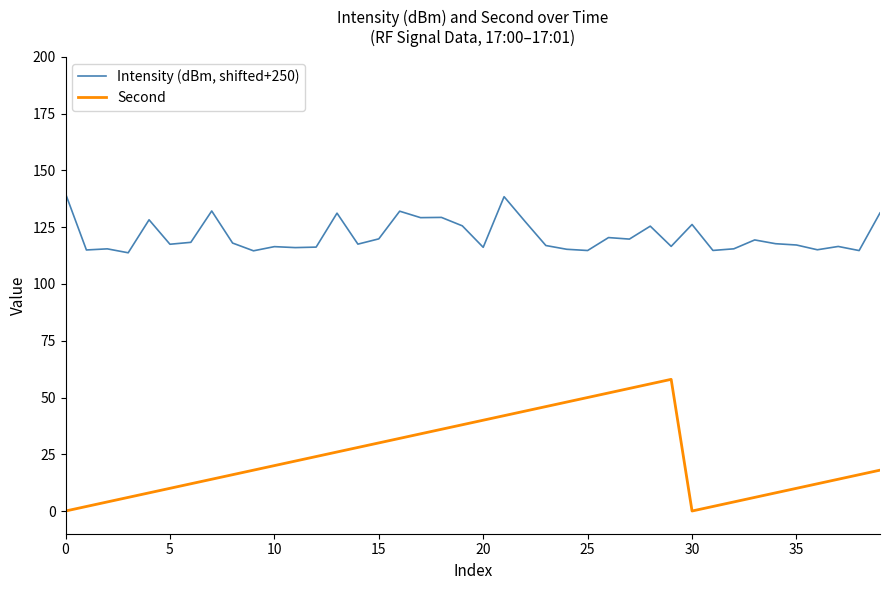

What are all the series names shown in the legend?

Intensity (dBm, shifted+250), Second